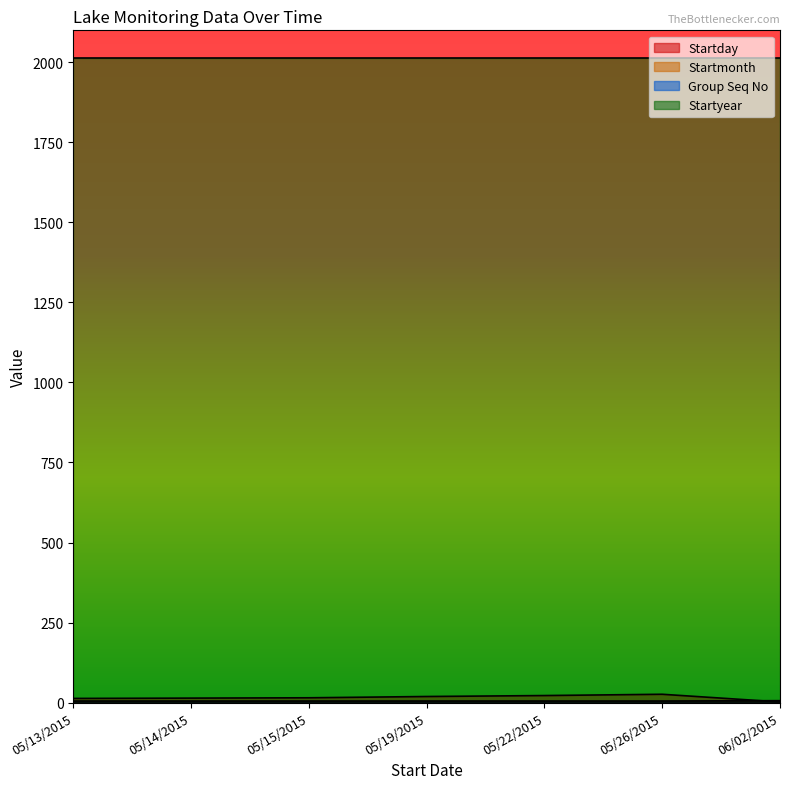

At which category does Startday reach its first local peak?

05/26/2015